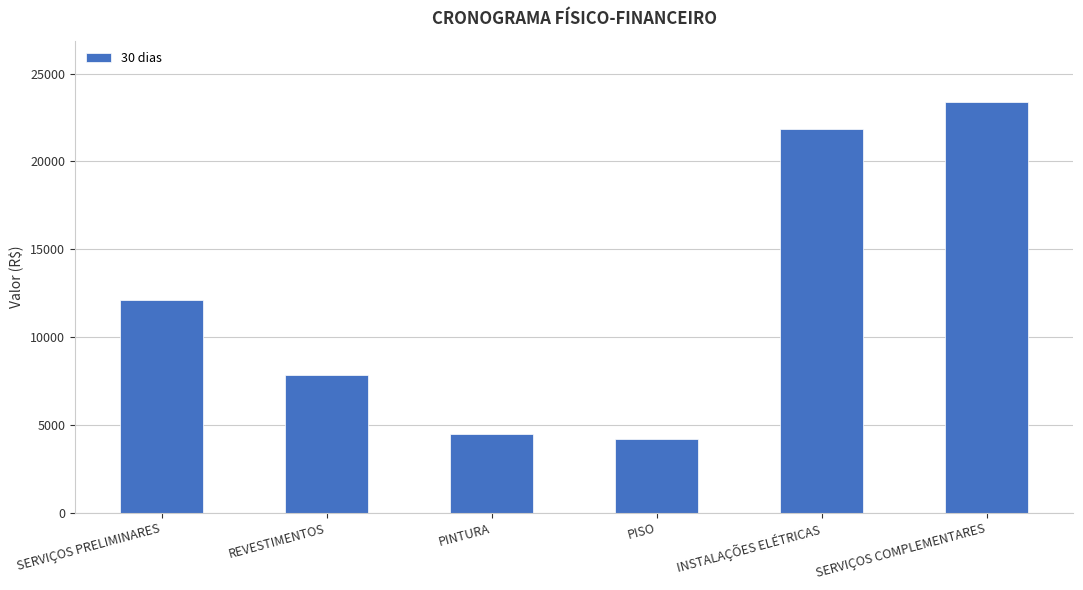

Where does the data first go above 12081?

SERVIÇOS PRELIMINARES